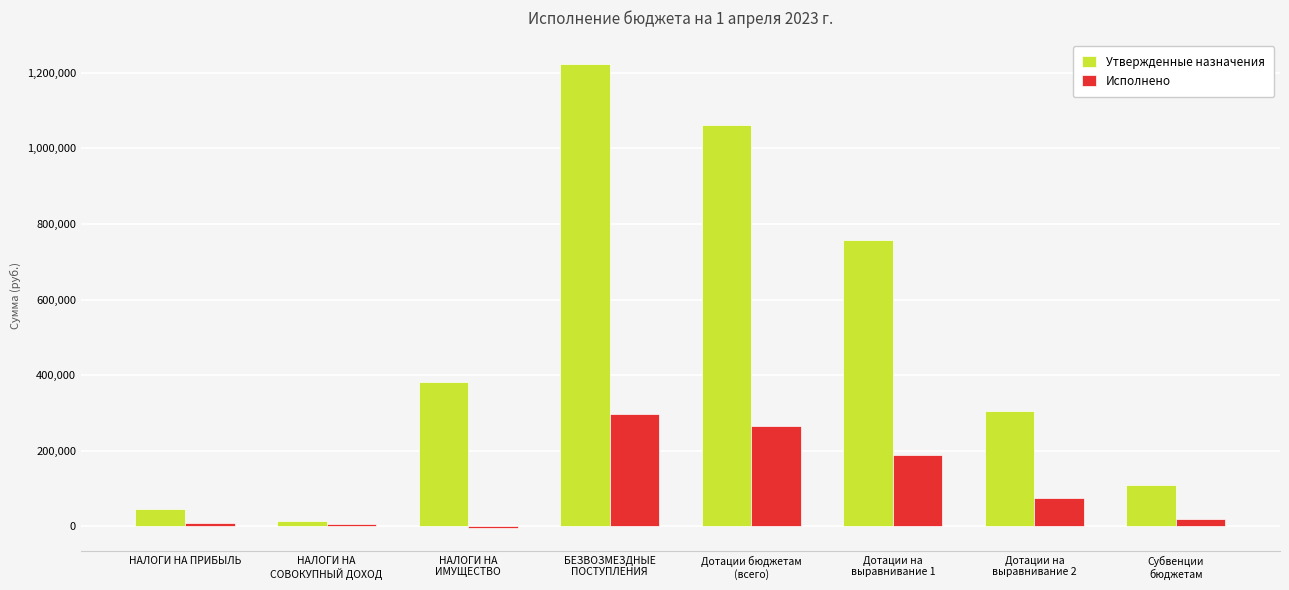

What is the sum of the Утвержденные назначения values at НАЛОГИ НА
СОВОКУПНЫЙ ДОХОД and Дотации на
выравнивание 1?

771500.0